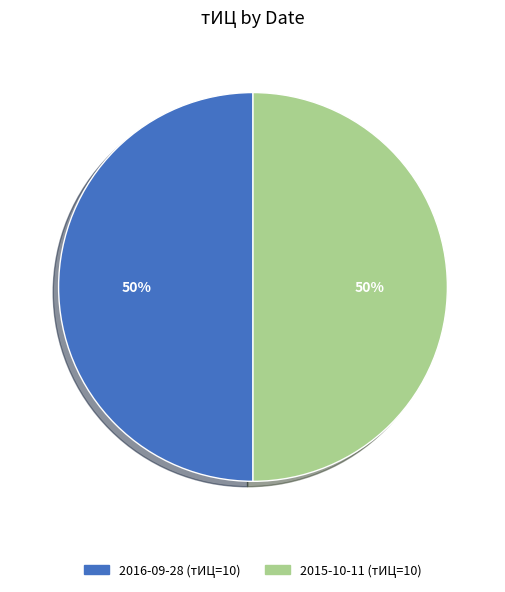

Count the number of slices in the pie.

2